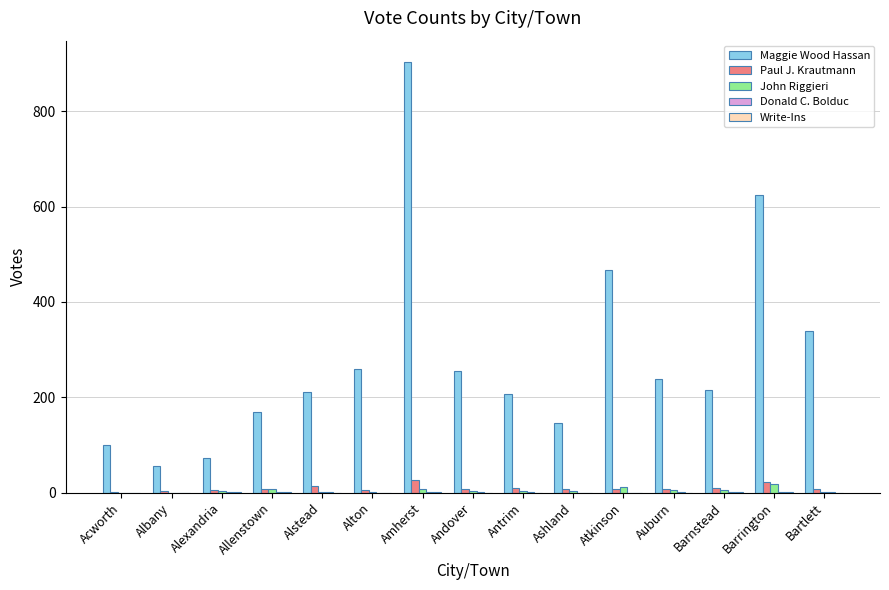

What is the greatest value displayed?

903